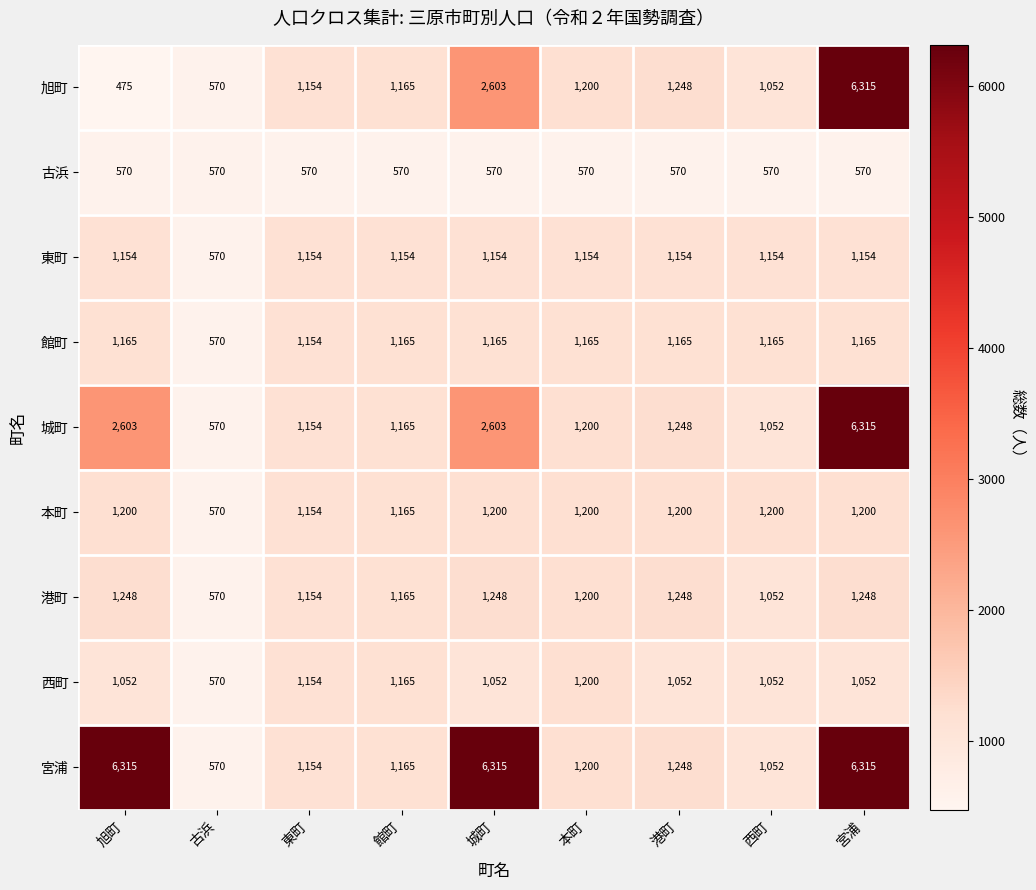

Read the 古浜 value at 旭町.

570